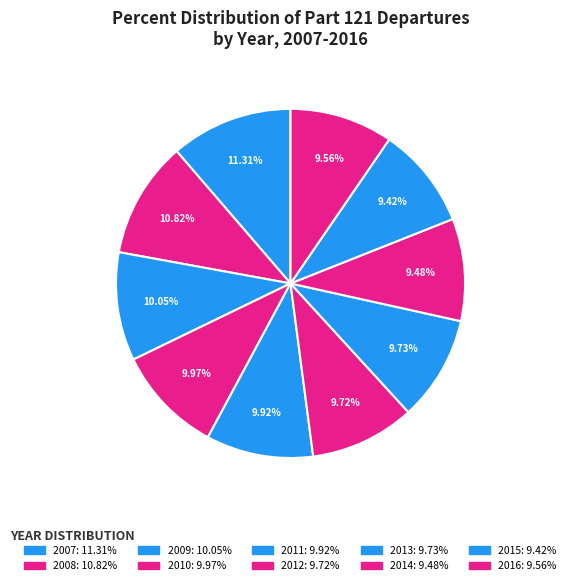

How many slices are in this pie chart?

10